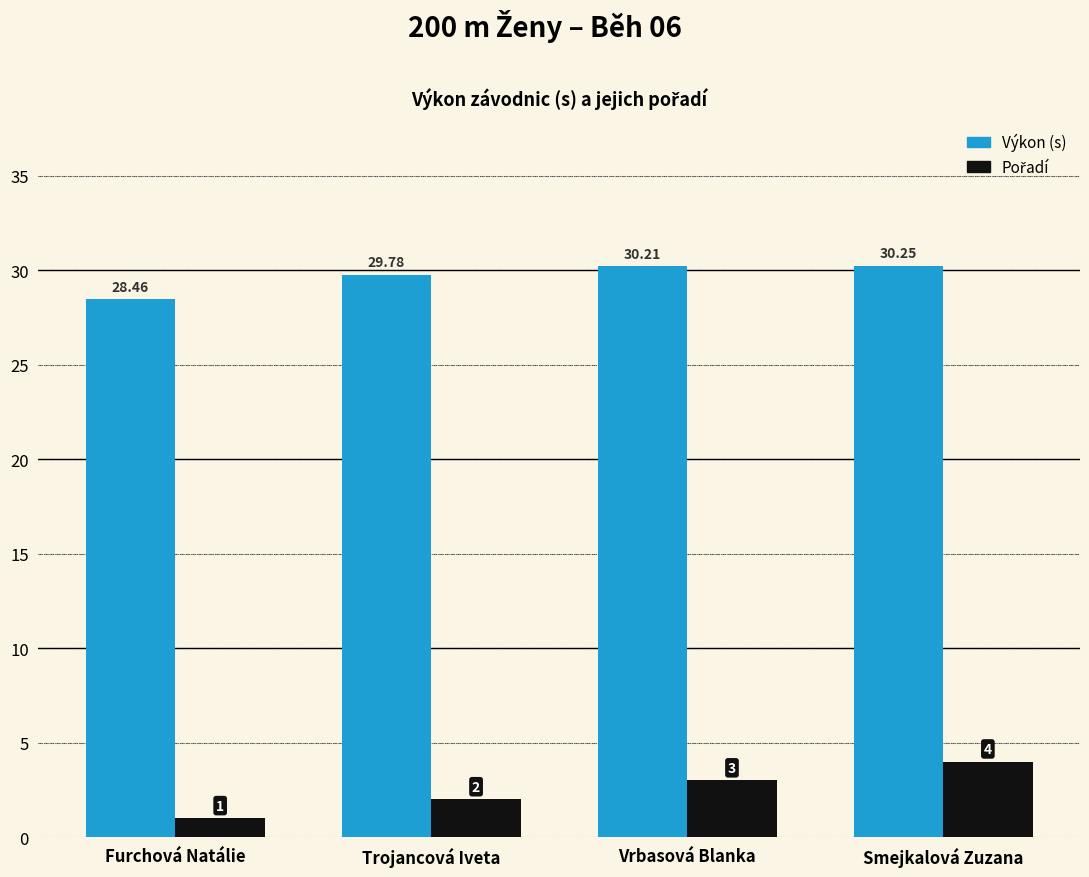

Count the number of data series in this chart.

2